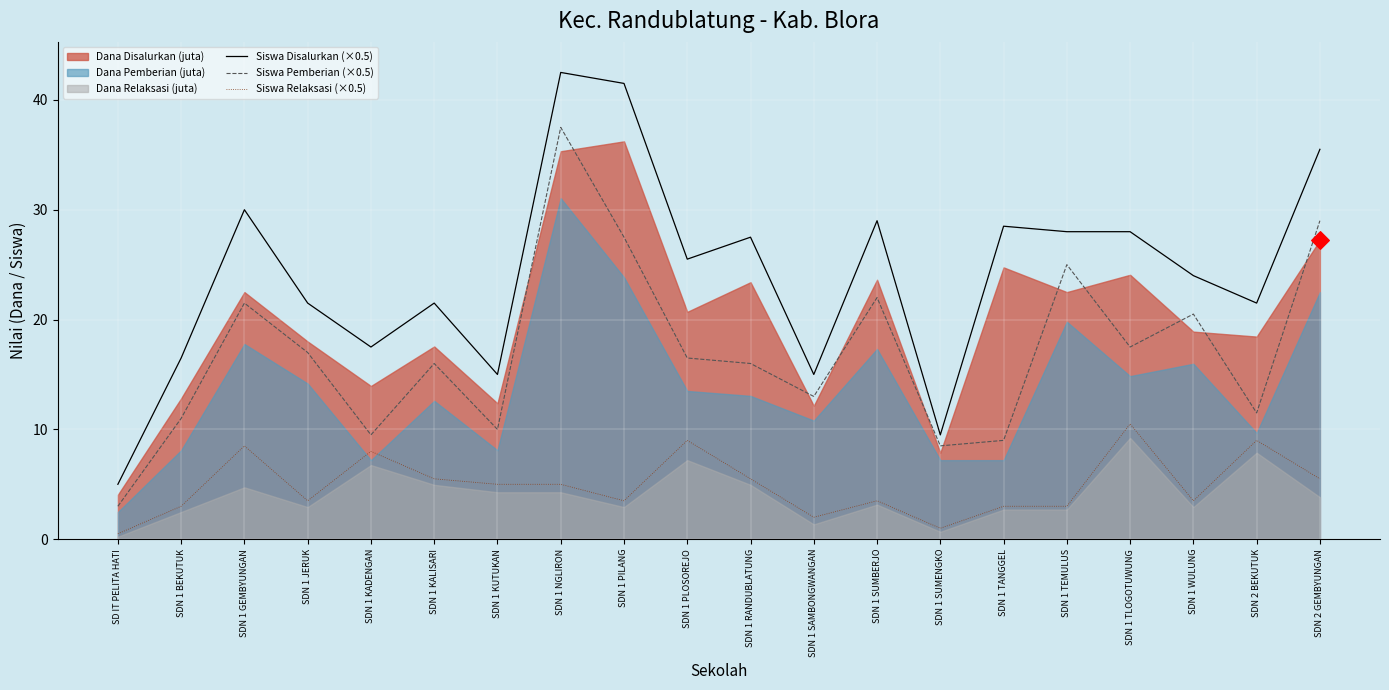

At which category is the sum across all series the highest?

SDN 1 NGLIRON